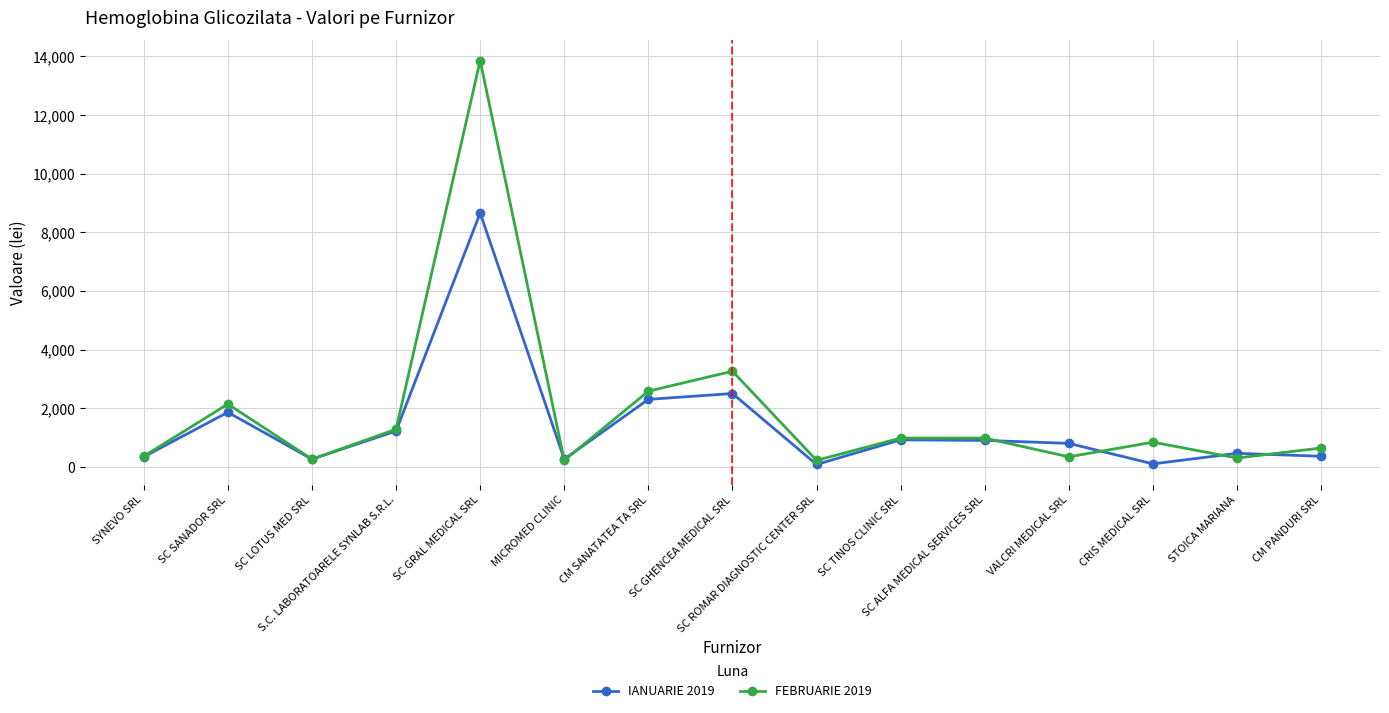

Which series has the largest range (max minus min)?

FEBRUARIE 2019